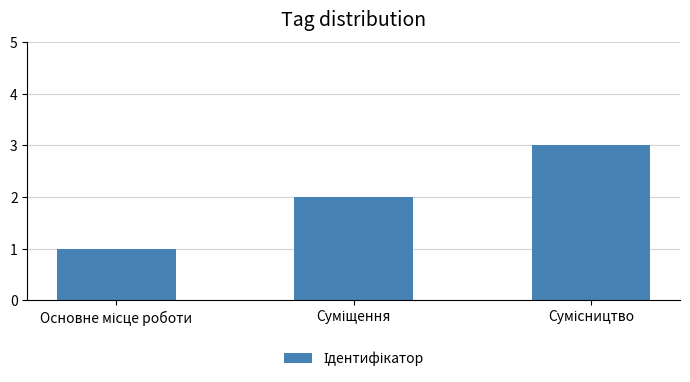

What is the smallest value displayed?

1